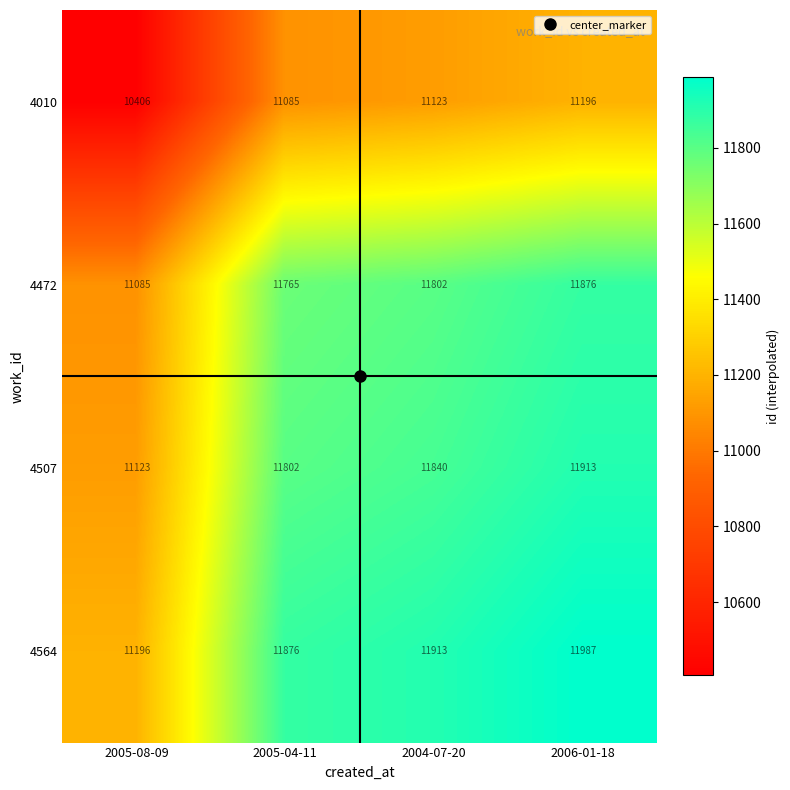

What is the difference between the highest and lowest values at 2005-08-09?

790